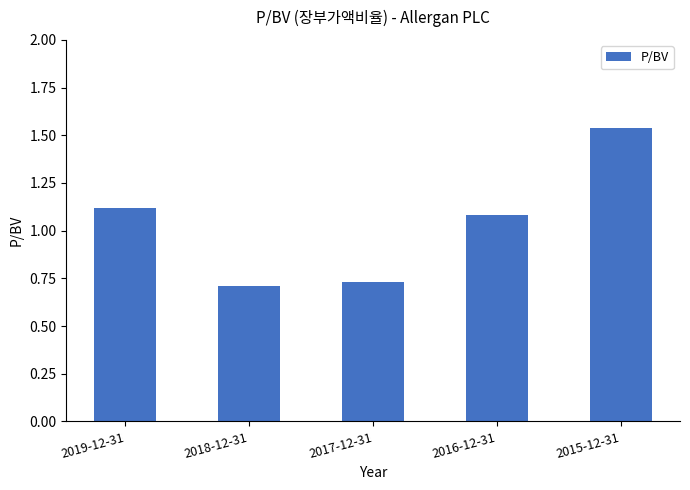

List the labels in order of value, smallest first.

2018-12-31, 2017-12-31, 2016-12-31, 2019-12-31, 2015-12-31